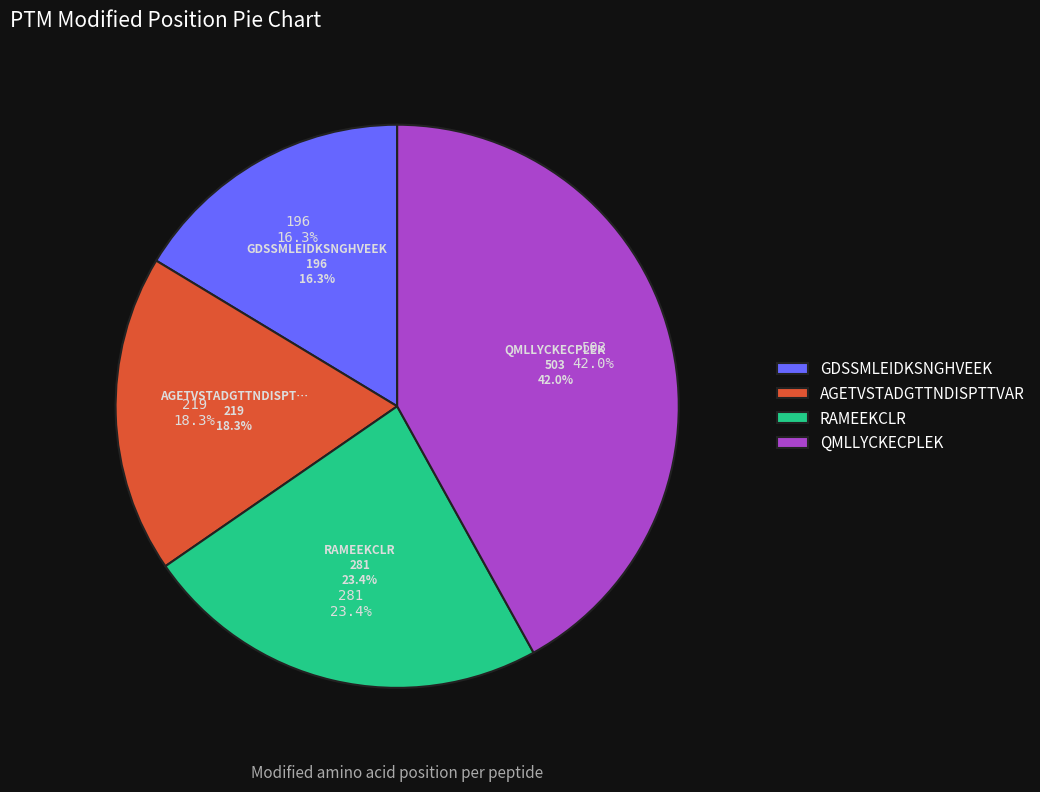

To the nearest percent, what percentage of the pie is AGETVSTADGTTNDISPTTVAR?

18%